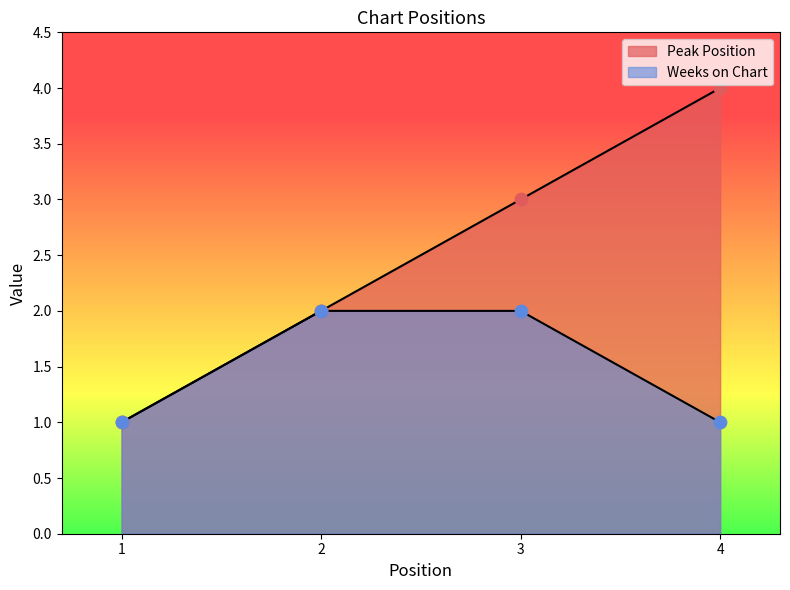

Which series has the largest total across all categories?

Peak Position